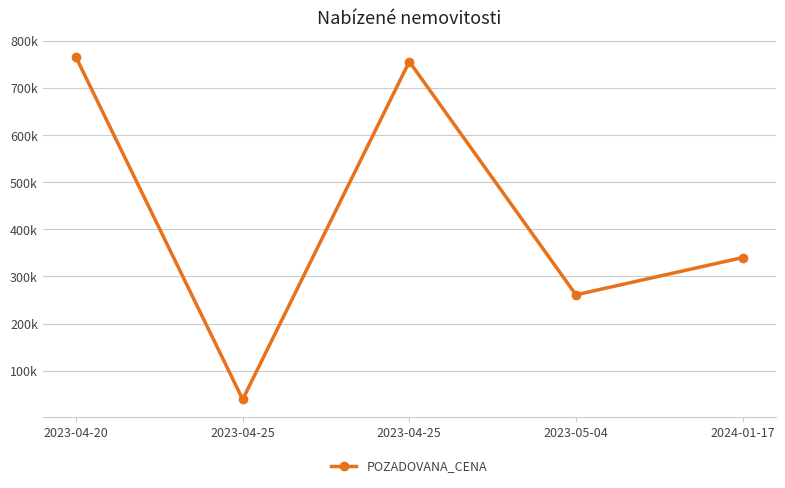

How many categories are shown in the chart?

5